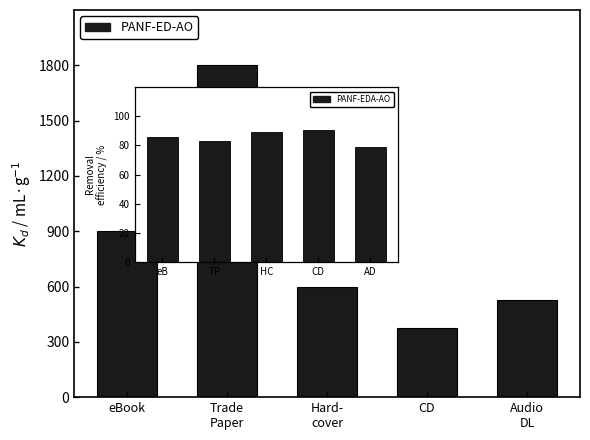

Reading left to right, list all the values displayed in this chart.

900	1800	600	375	525